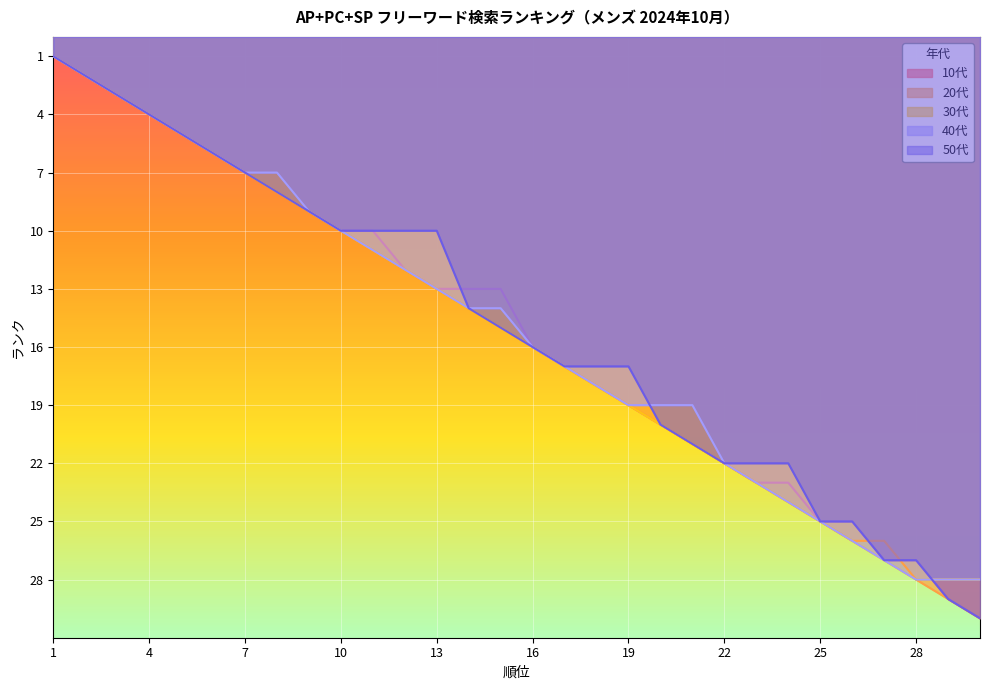

How many lines are shown in the chart?

5